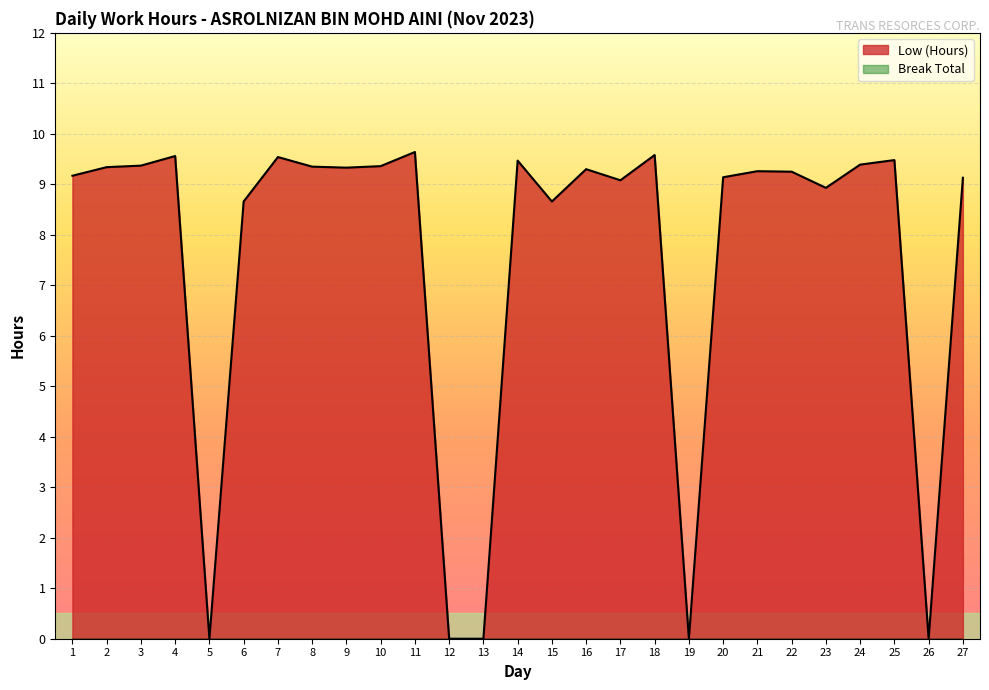

What is the maximum value shown in the chart?

9.6